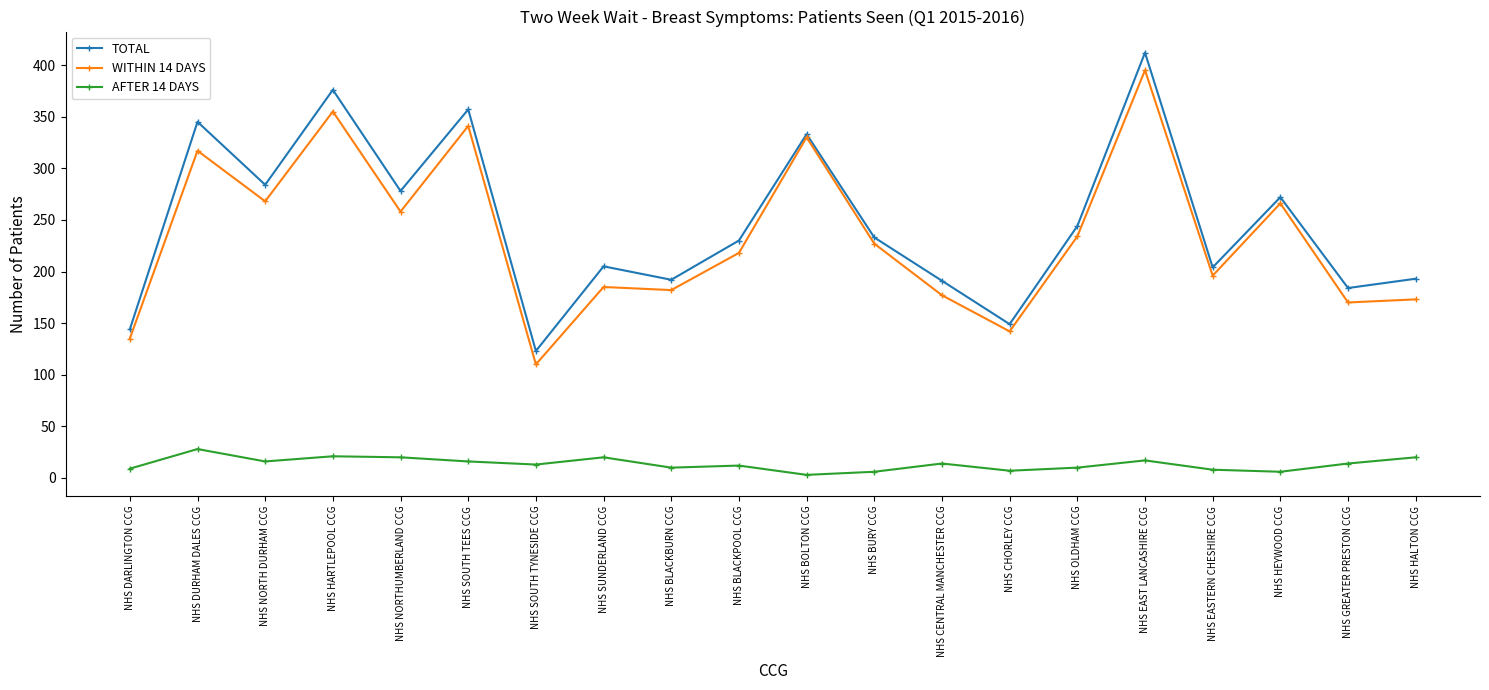

Which series has the largest total across all categories?

TOTAL